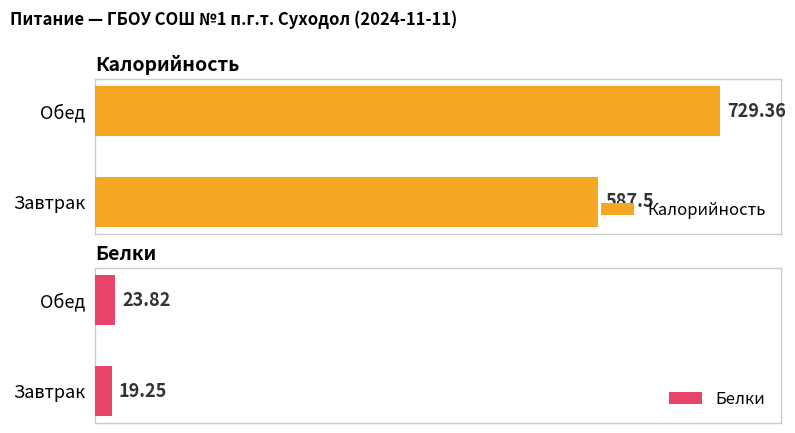

Between Завтрак and Обед, which series saw the biggest shift?

Калорийность